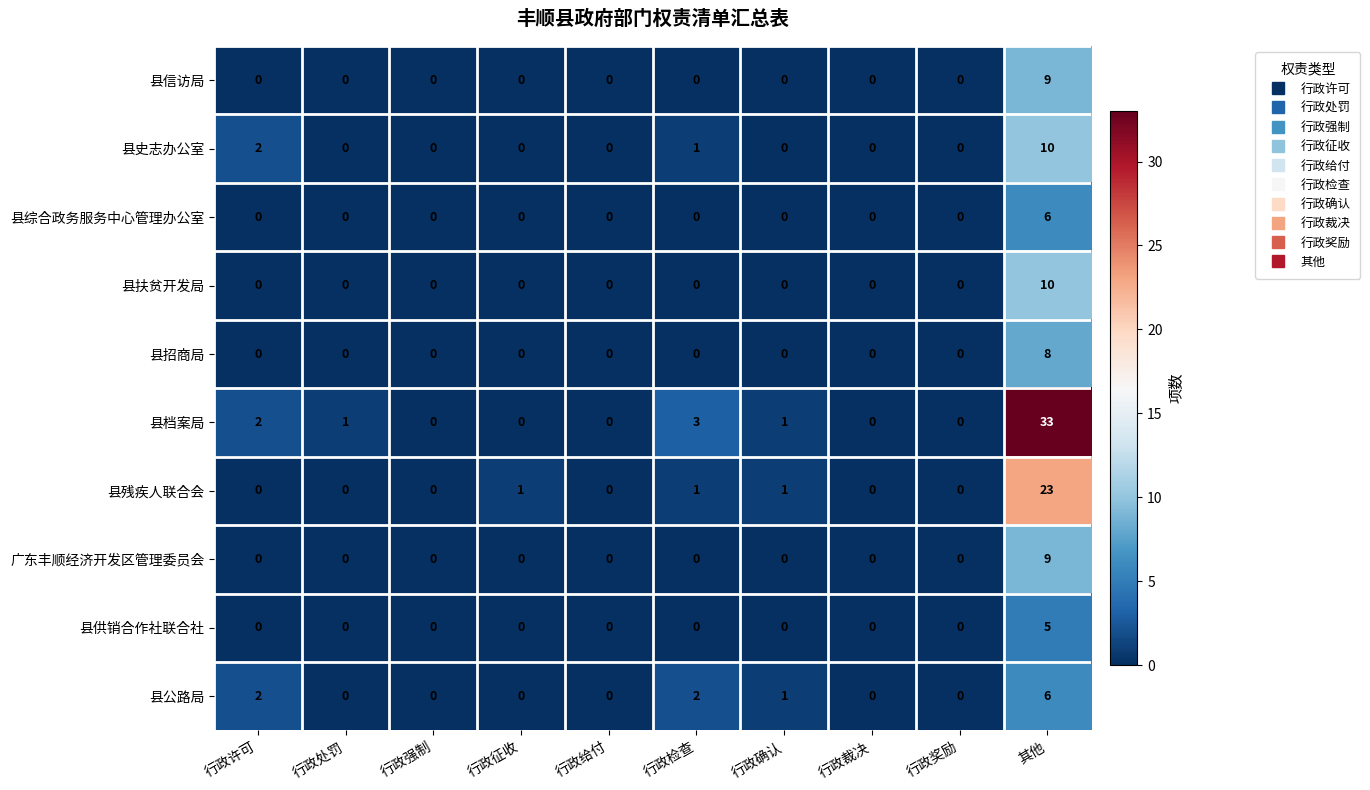

How many 县招商局 values are between 0 and 1?

9